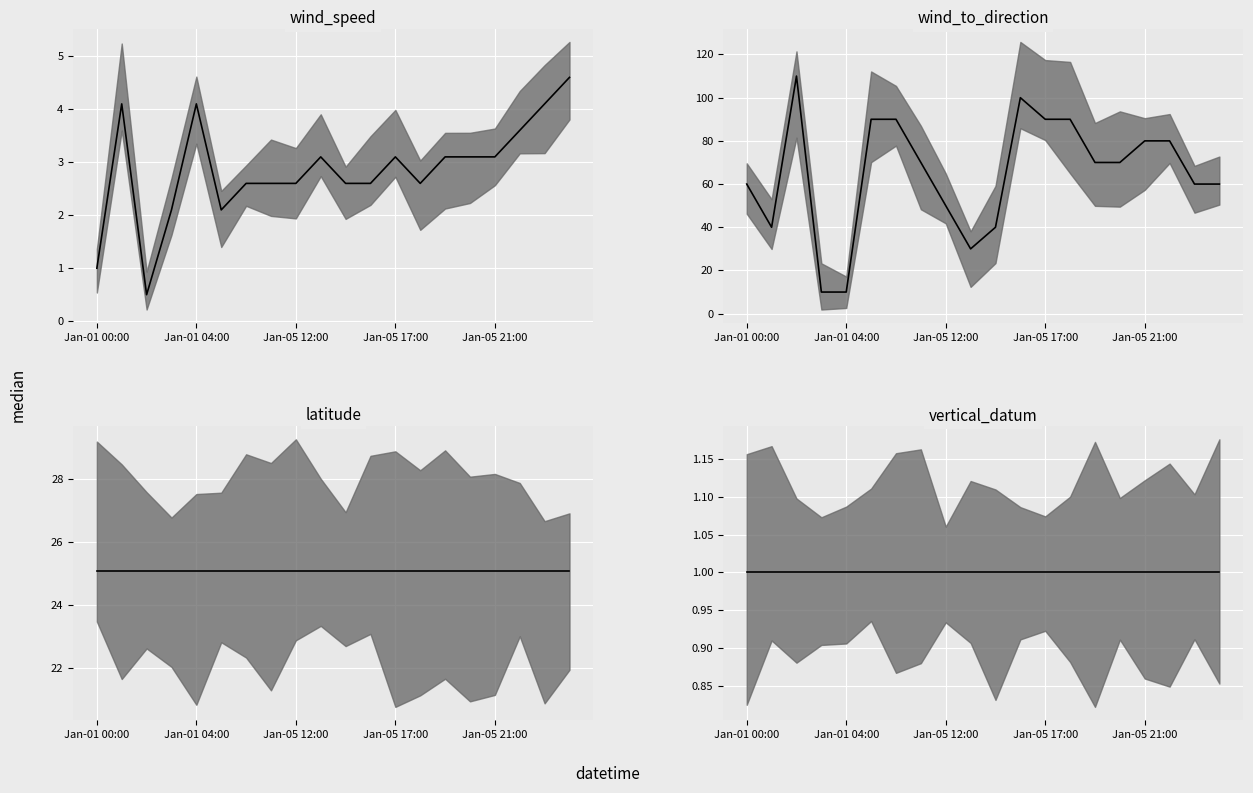

How many values in the wind_to_direction series exceed 70?

8